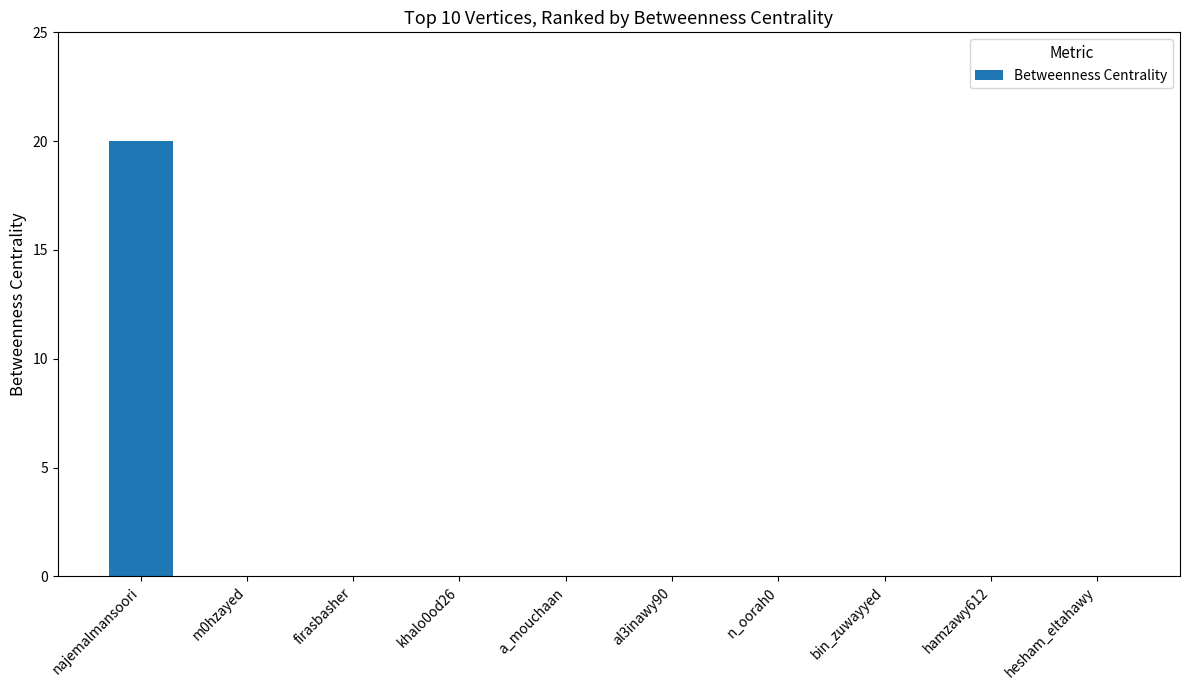

What is the average value?

2